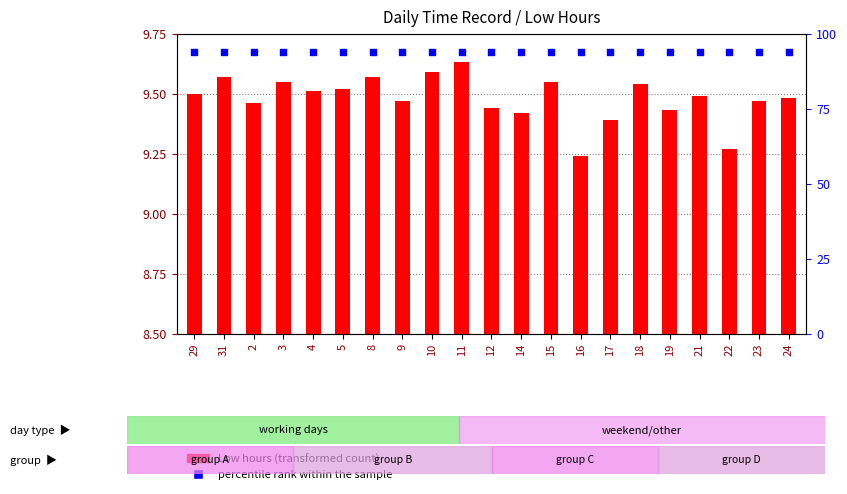

Which series has the largest total across all categories?

percentile rank within the sample